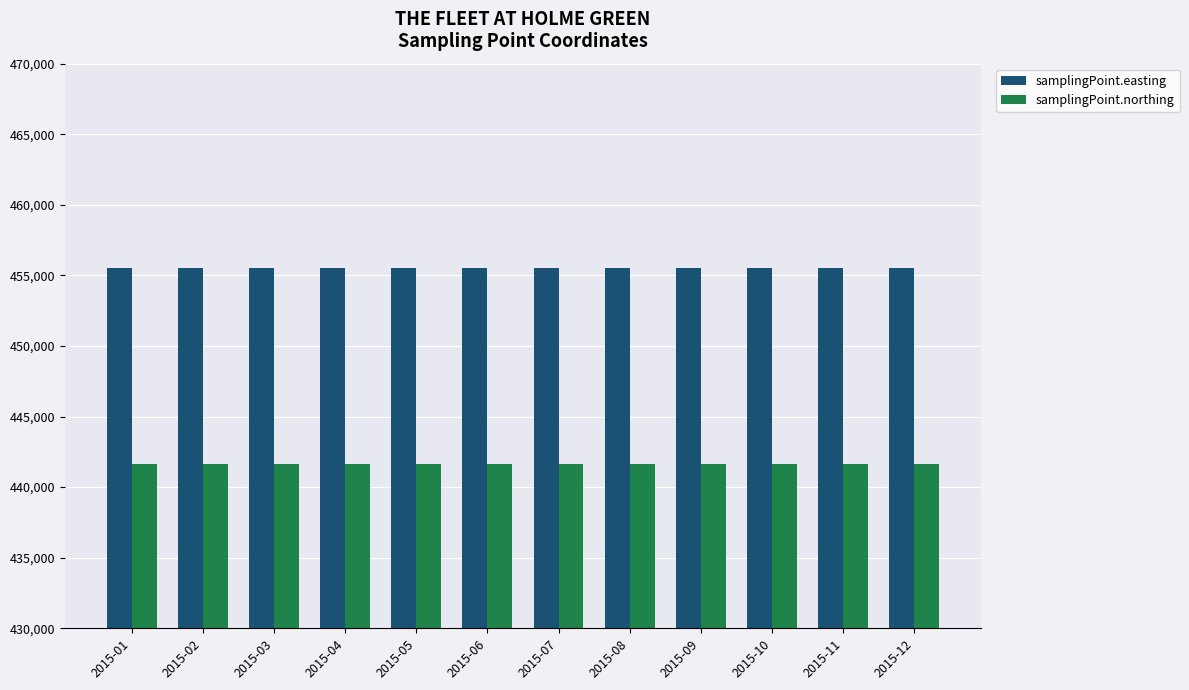

How many distinct data groups are displayed?

2